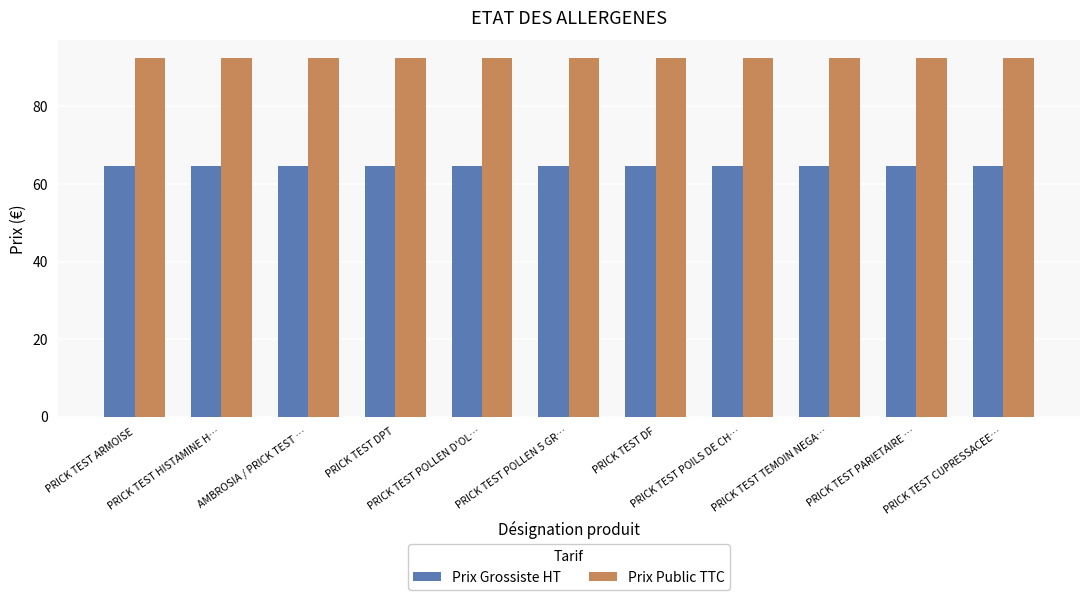

Reading left to right, transcribe all the data shown in this chart.

Prix Grossiste HT: PRICK TEST ARMOISE=64.6	PRICK TEST HISTAMINE H…=64.6	AMBROSIA / PRICK TEST …=64.6	PRICK TEST DPT=64.6	PRICK TEST POLLEN D'OL…=64.6	PRICK TEST POLLEN 5 GR…=64.6	PRICK TEST DF=64.6	PRICK TEST POILS DE CH…=64.6	PRICK TEST TEMOIN NEGA…=64.6	PRICK TEST PARIETAIRE …=64.6	PRICK TEST CUPRESSACEE…=64.6
Prix Public TTC: PRICK TEST ARMOISE=92.4	PRICK TEST HISTAMINE H…=92.4	AMBROSIA / PRICK TEST …=92.4	PRICK TEST DPT=92.4	PRICK TEST POLLEN D'OL…=92.4	PRICK TEST POLLEN 5 GR…=92.4	PRICK TEST DF=92.4	PRICK TEST POILS DE CH…=92.4	PRICK TEST TEMOIN NEGA…=92.4	PRICK TEST PARIETAIRE …=92.4	PRICK TEST CUPRESSACEE…=92.4